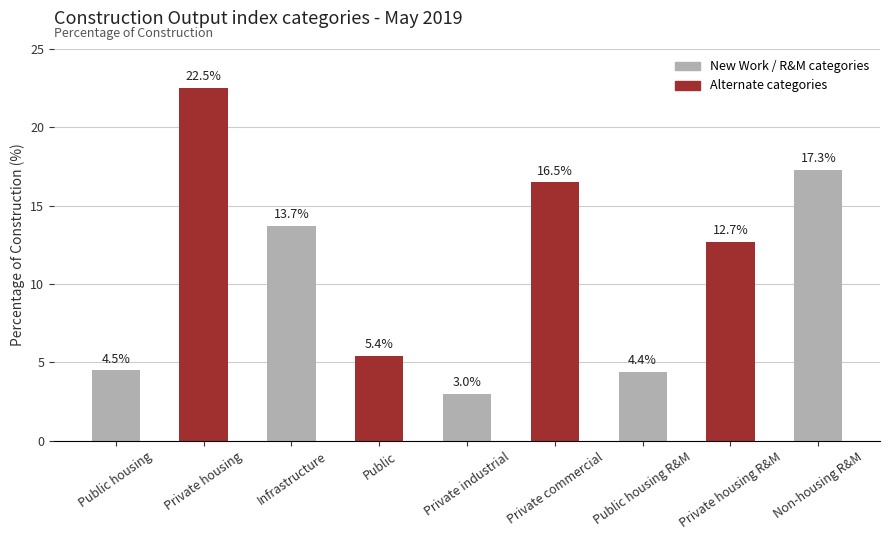

What is the label of the 1st bar from the left?

Public housing